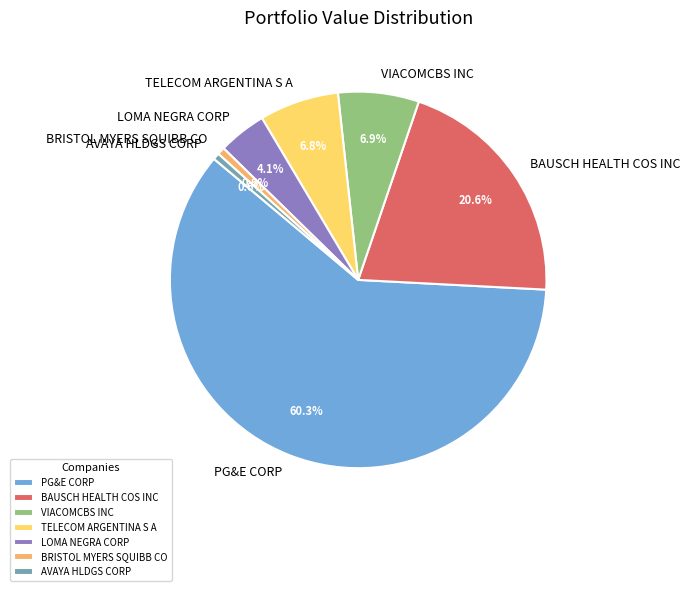

True or false: LOMA NEGRA CORP accounts for 12% of the total.

False